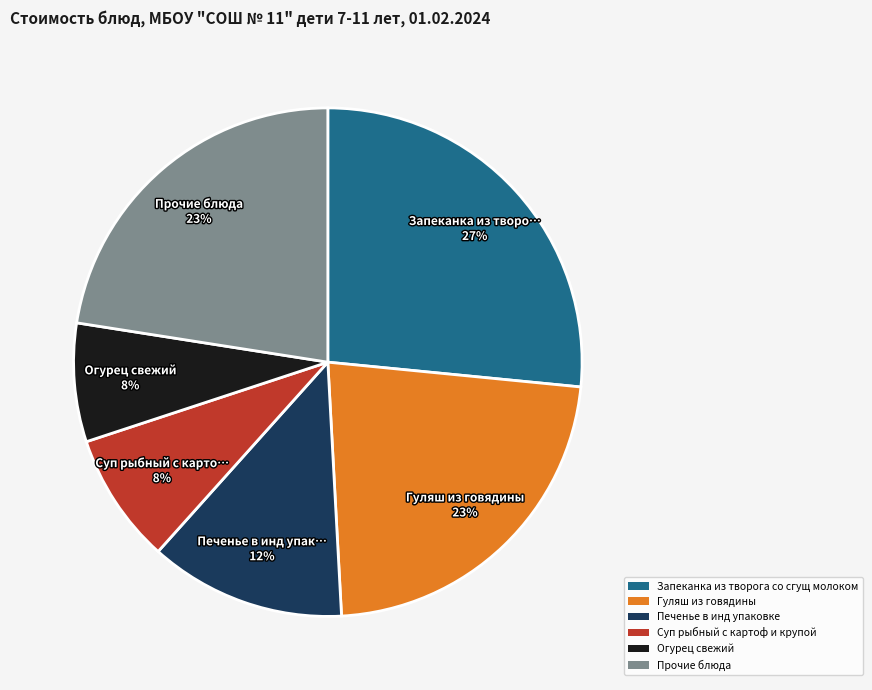

Approximately how many times larger is the value at Печенье в инд упаковке compared to Суп рыбный с картоф и крупой?

1.5